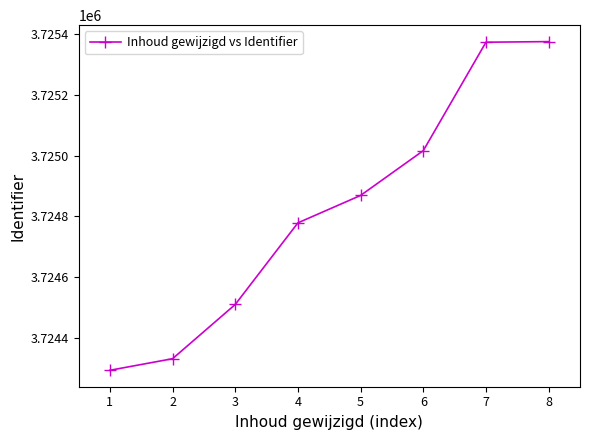

Count the number of categories in the chart.

8